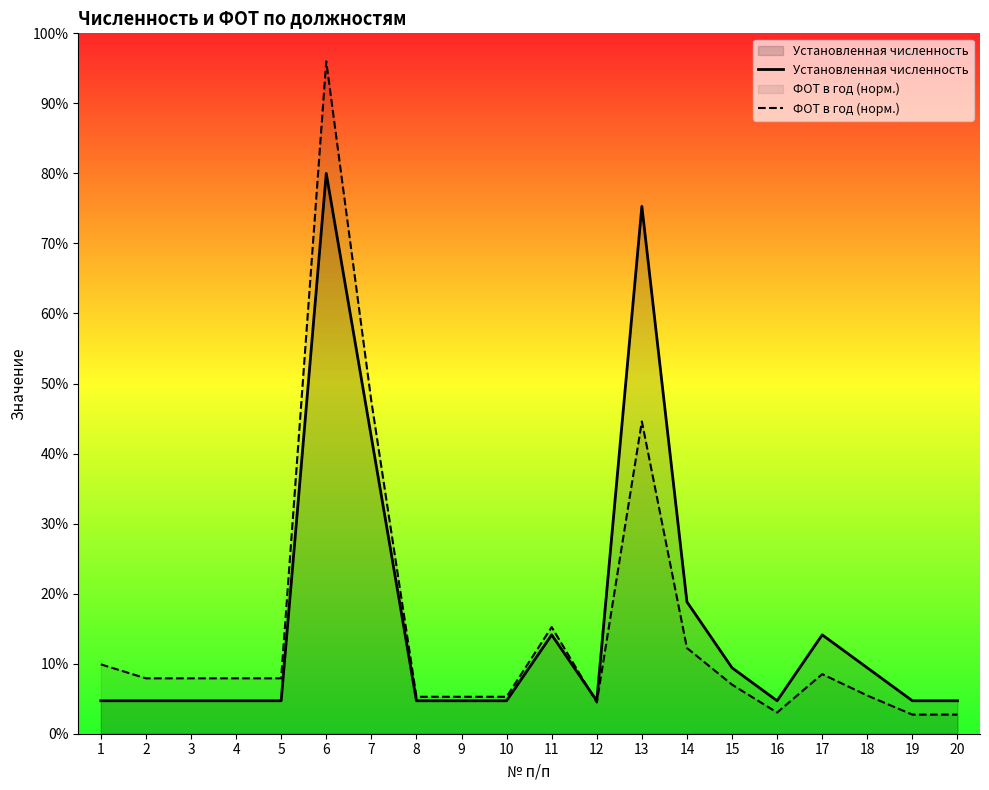

Does the chart display data point markers on the line(s)?

No